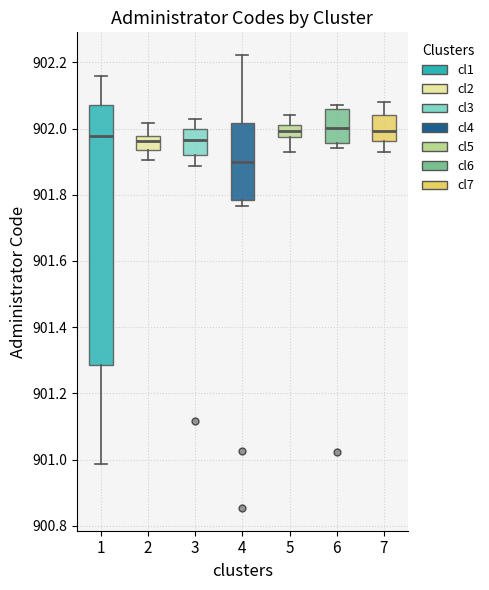

Which box has the lowest median line?

4